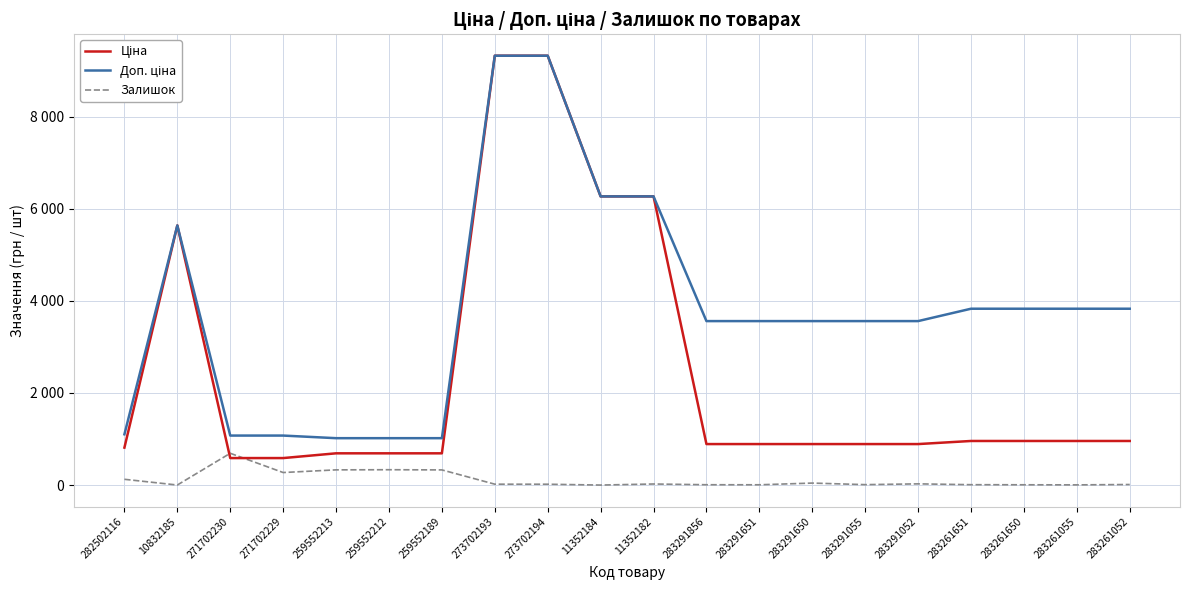

What is the sum of all Ціна values?

49142.4